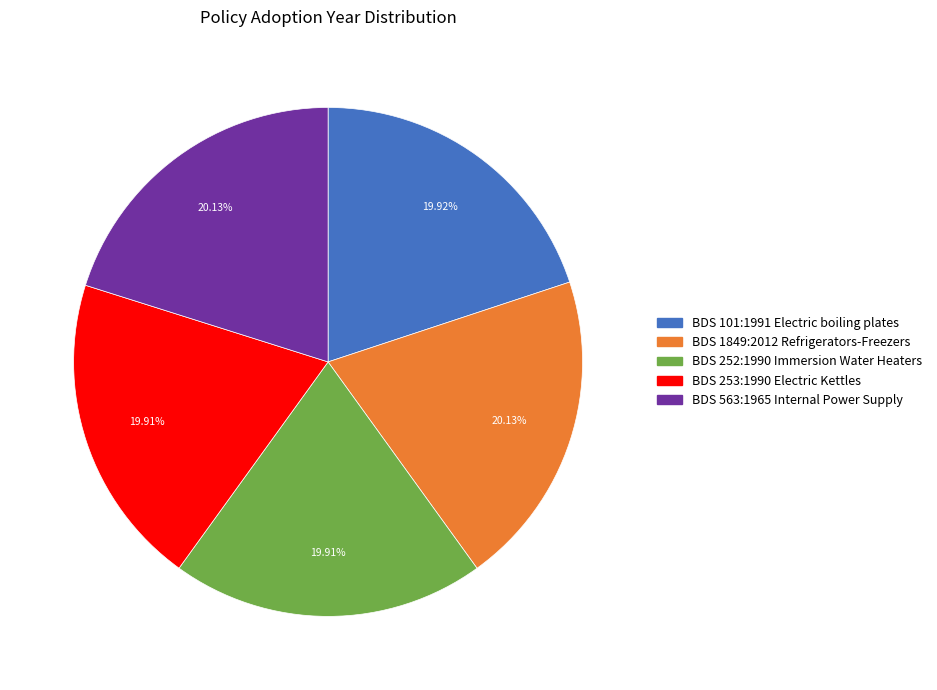

Does BDS 252:1990 Immersion Water Heaters account for over 50% of the chart?

No